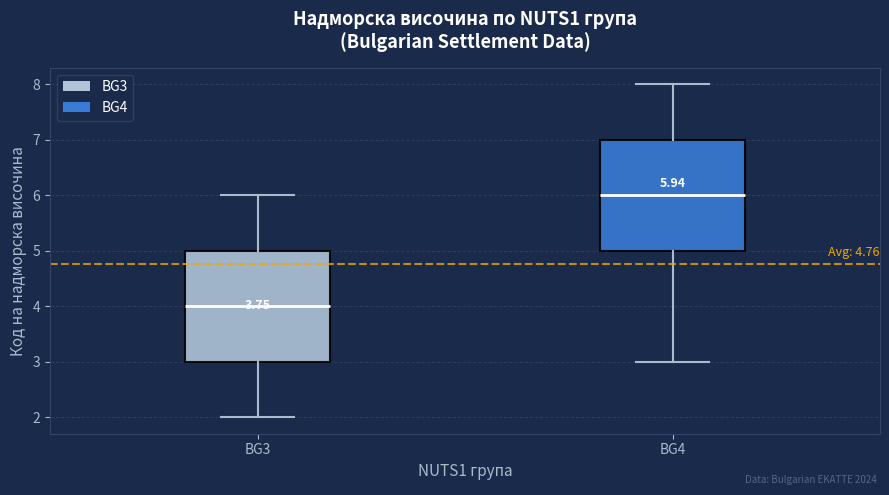

Which box has the lowest median line?

BG3